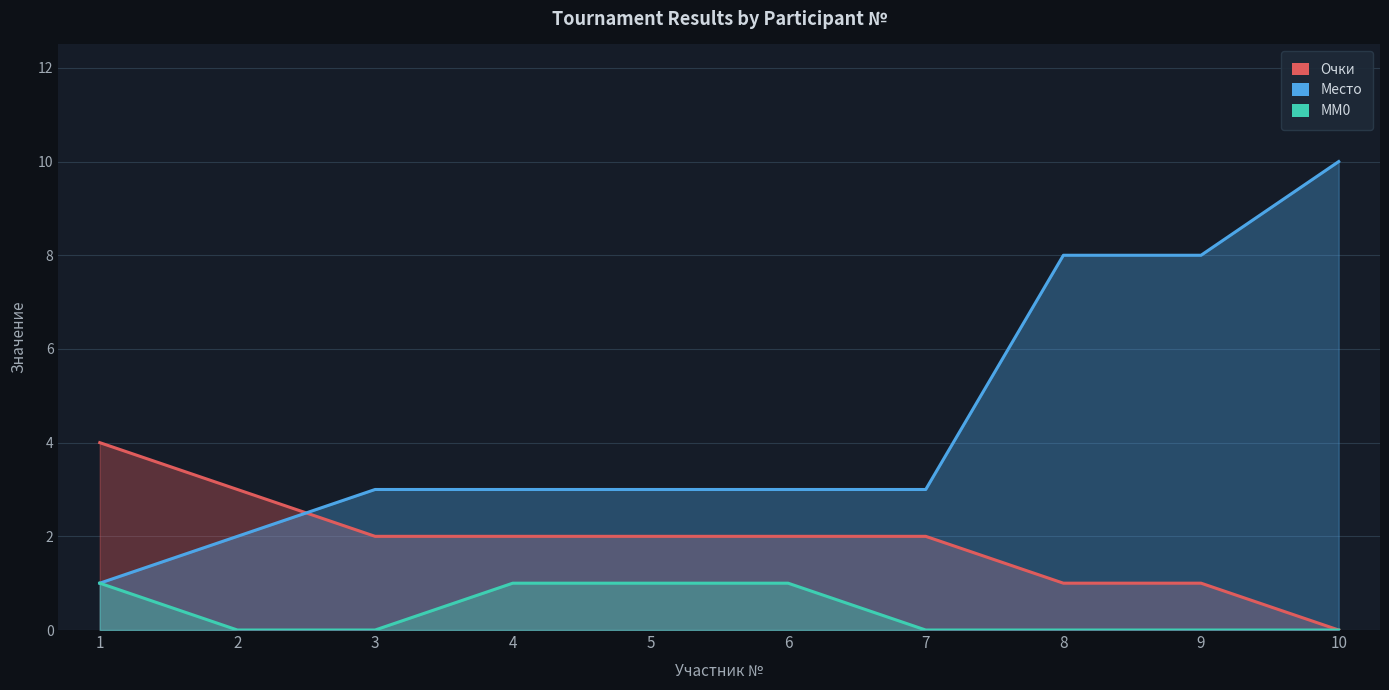

At which label does Место reach its minimum?

1